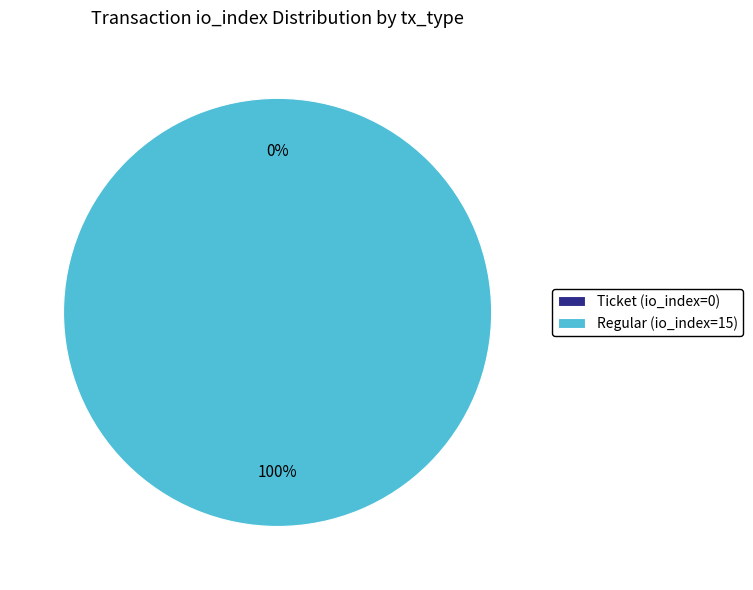

Is Ticket (io_index=0) the majority of the pie?

No